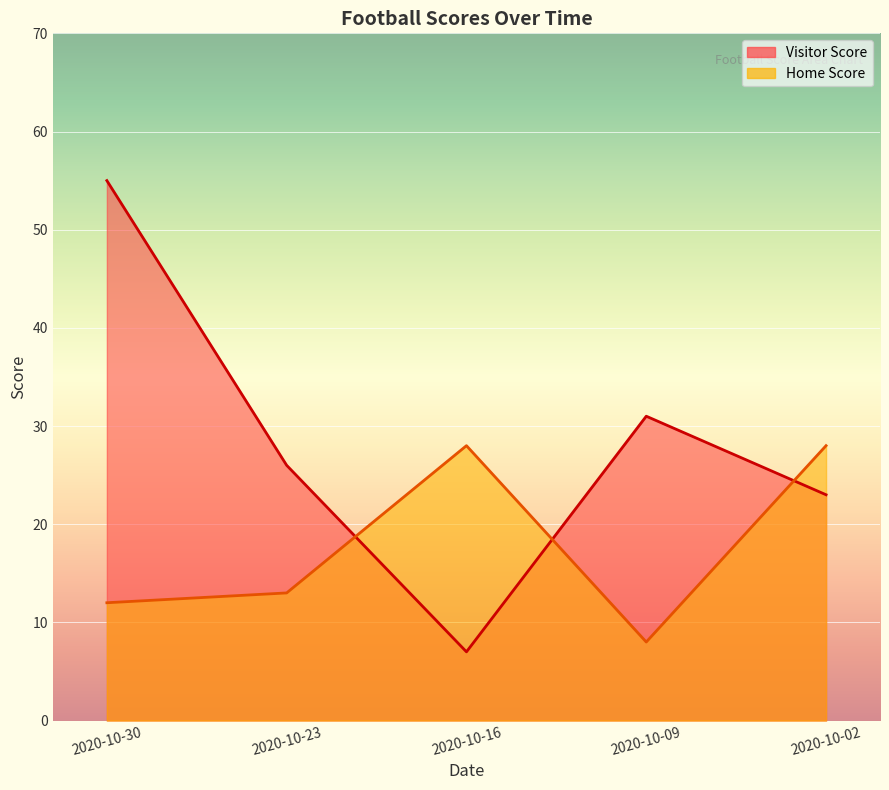

What is the greatest value displayed?

55